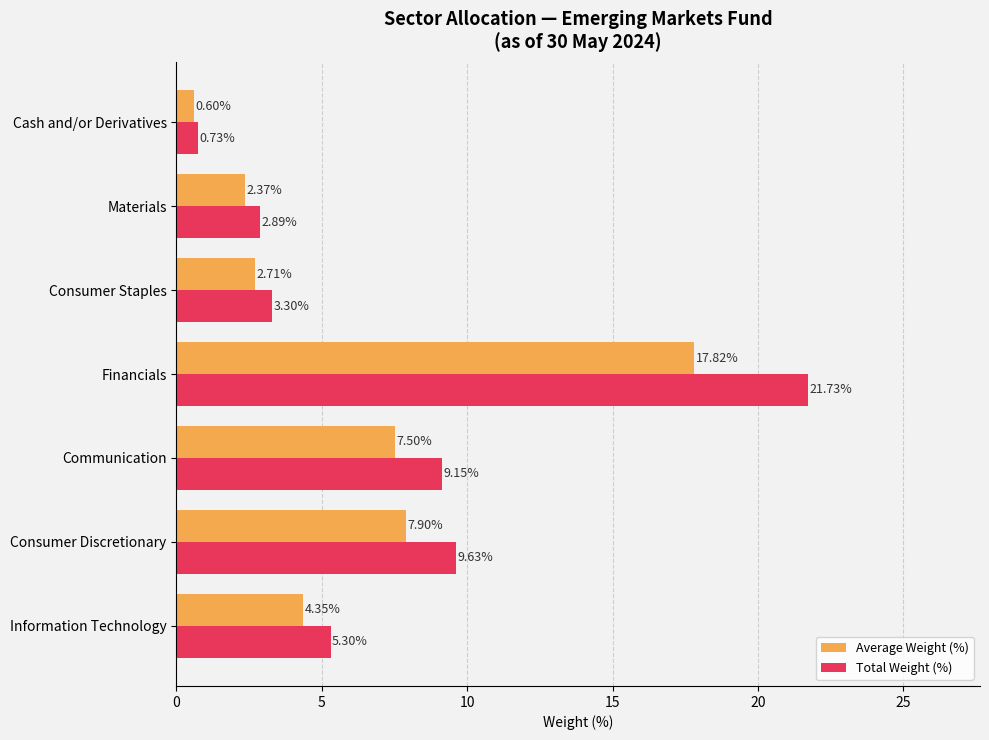

Rank the series by their average value, from lowest to highest.

Average Weight (%), Total Weight (%)